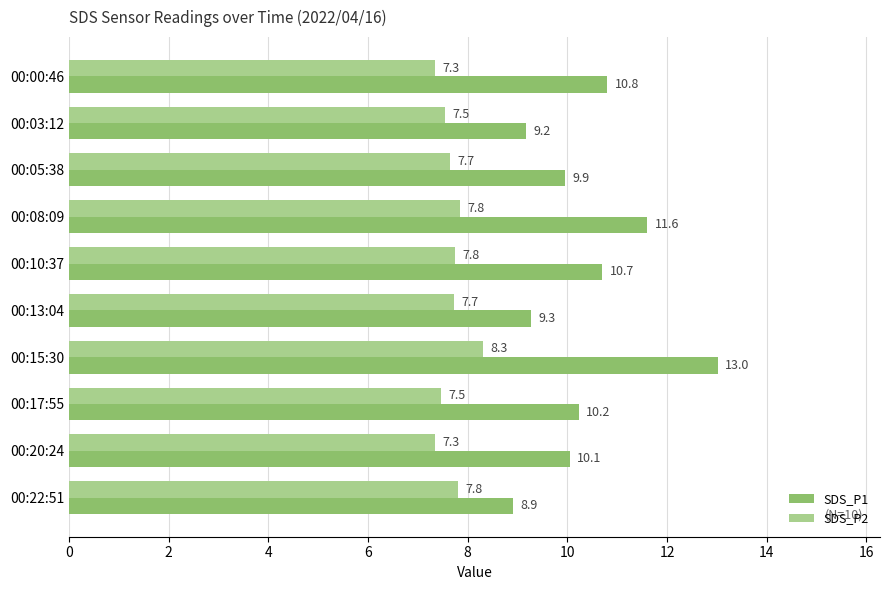

True or false: SDS_P1 has a value of 11.6 at 00:08:09.

True